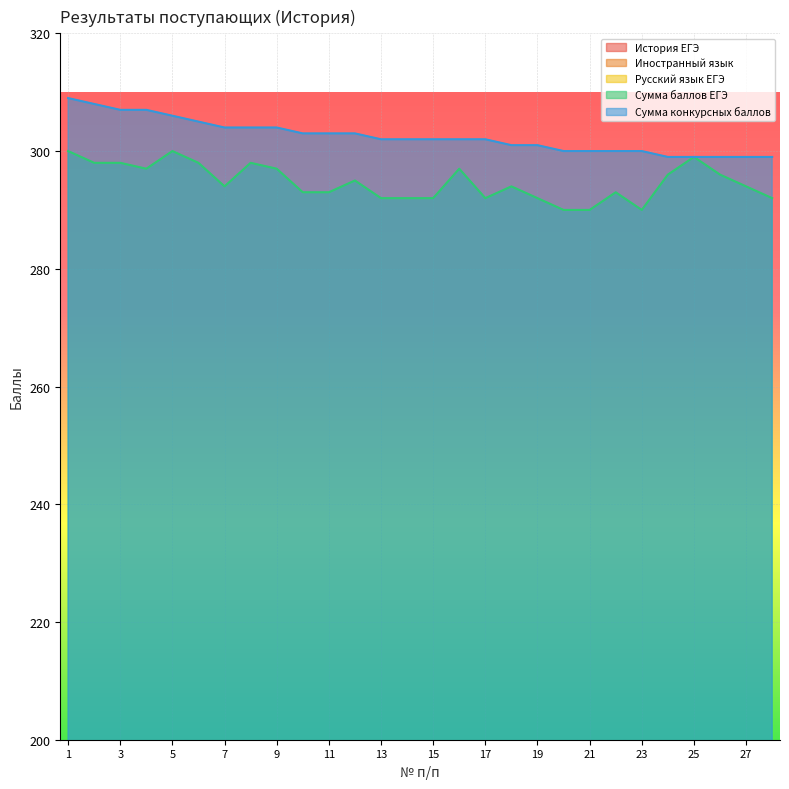

At which category is the sum across all series the highest?

1